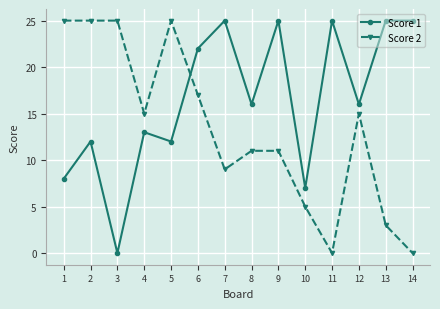

The Score 1 series shows 19 at 2. True or false?

False